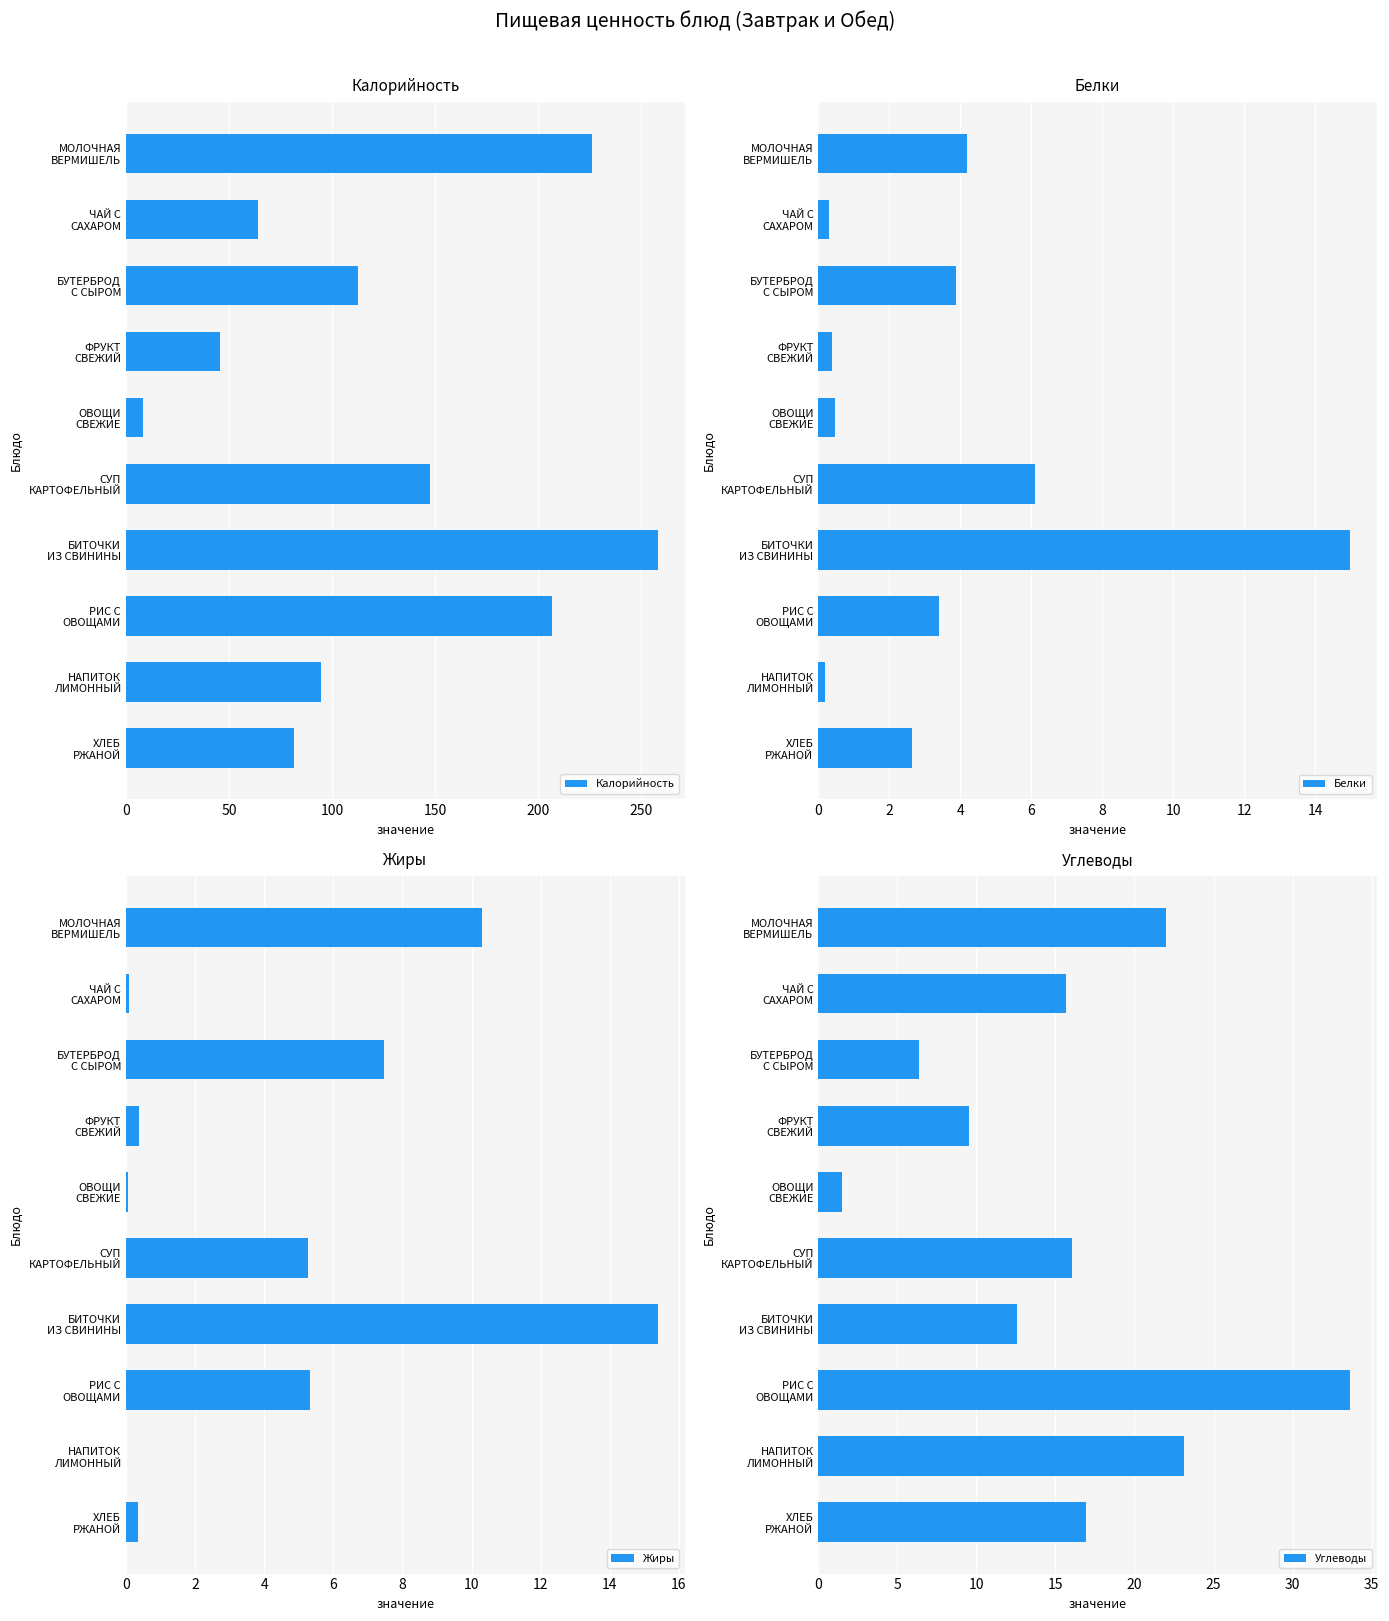

What is the difference between the maximum and minimum values in the Калорийность series?

249.7